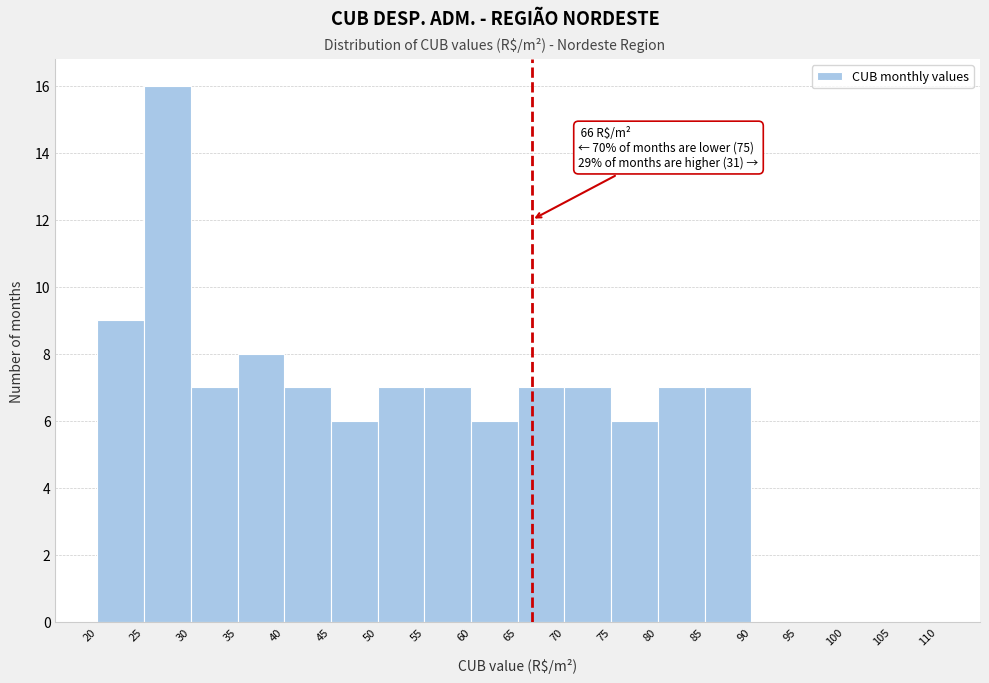

Which range on the x-axis has the tallest bar?

25 to 30